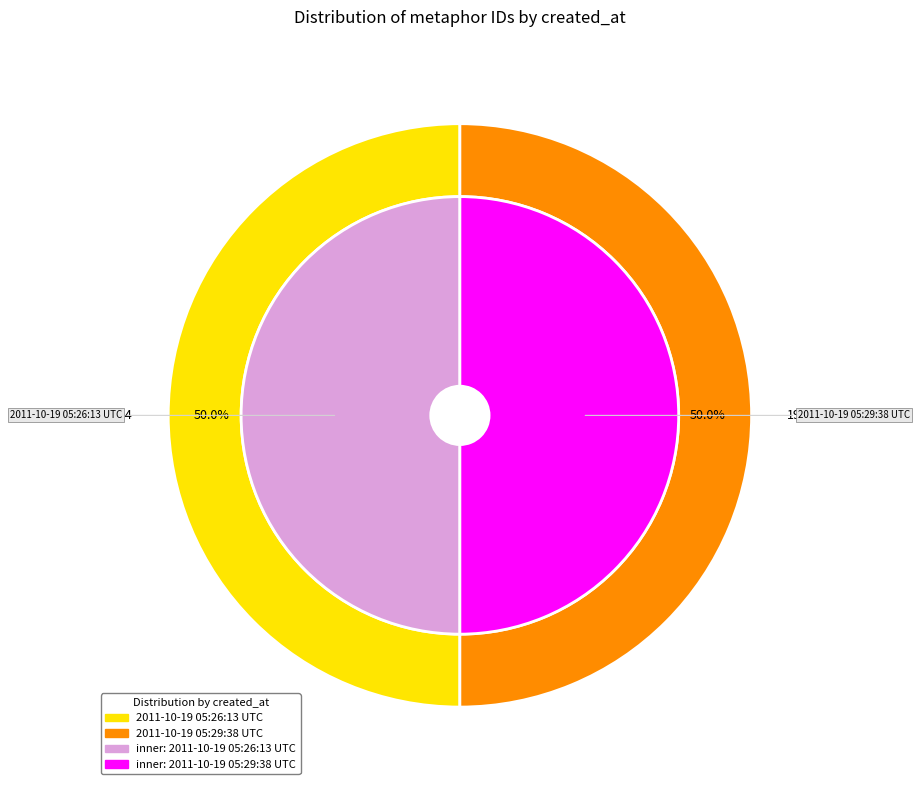

Which category accounts for the majority?

2011-10-19 05:29:38 UTC